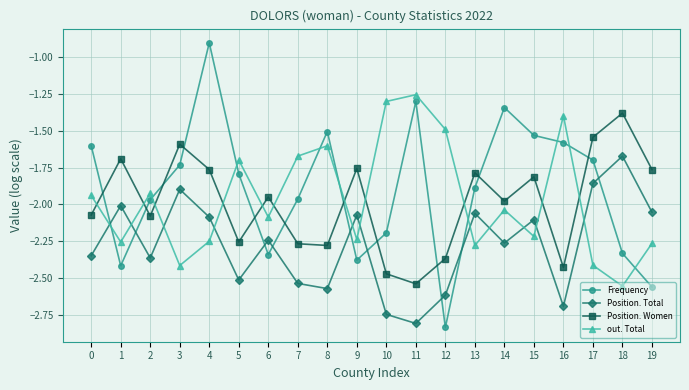

What is the difference between the maximum and minimum values in the Position. Women series?

1.2